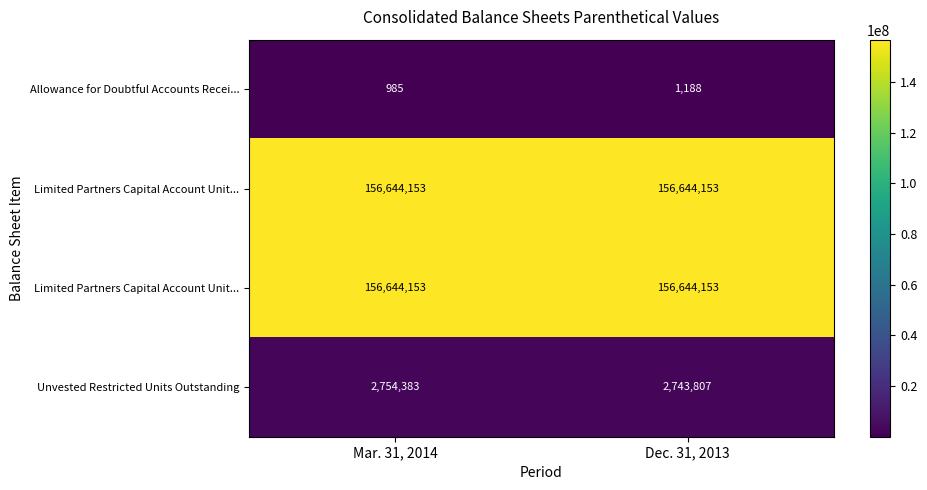

How many distinct data groups are displayed?

4